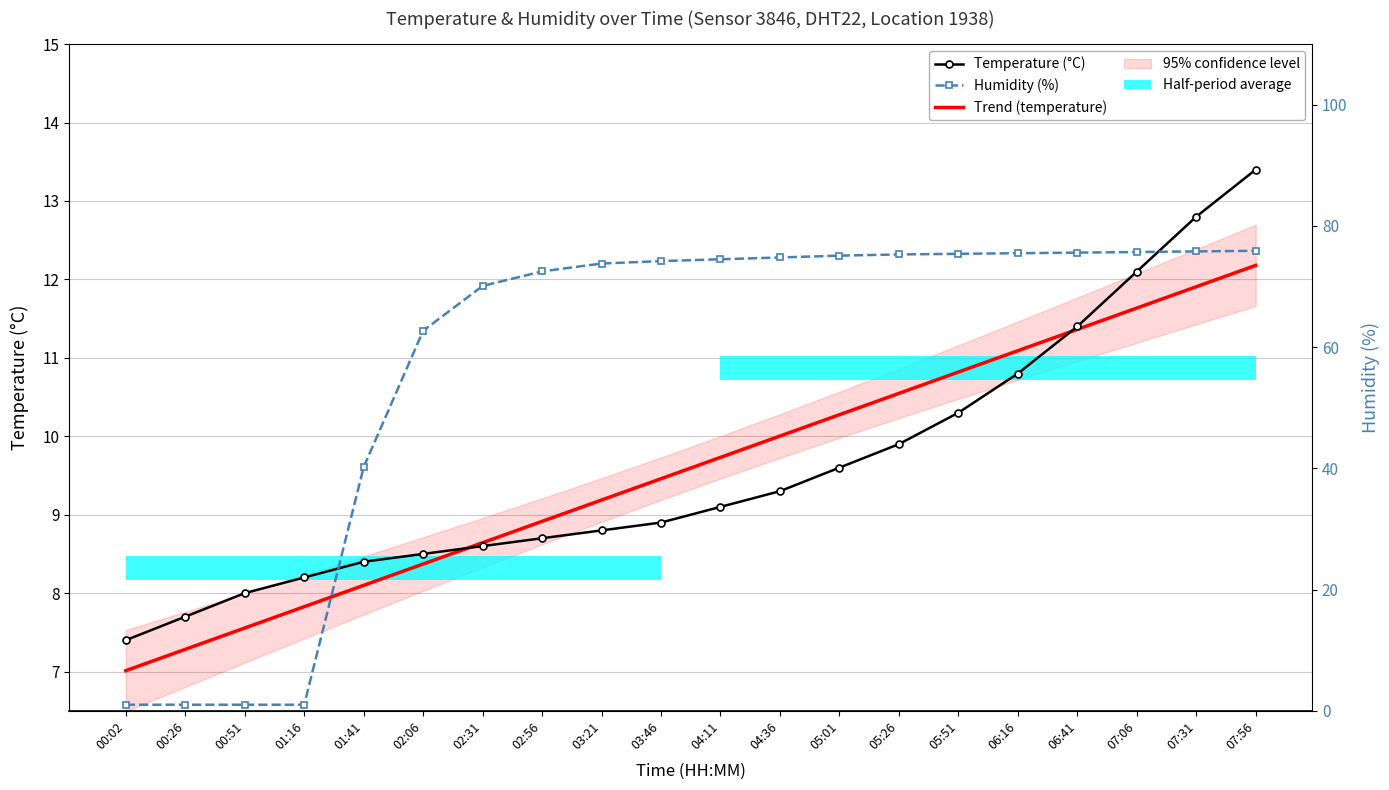

How many intersections are there between Humidity (%) and Trend (temperature)?

1